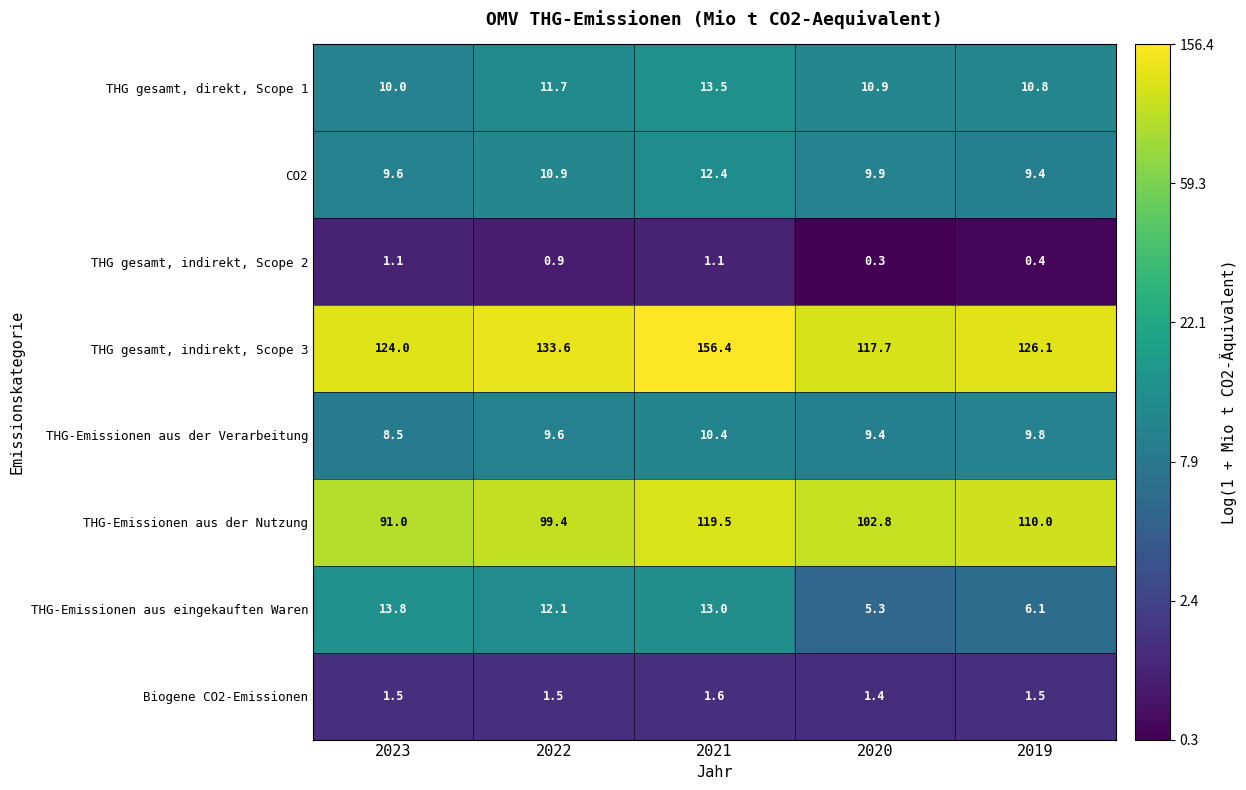

At which category is the sum across all series the highest?

2021